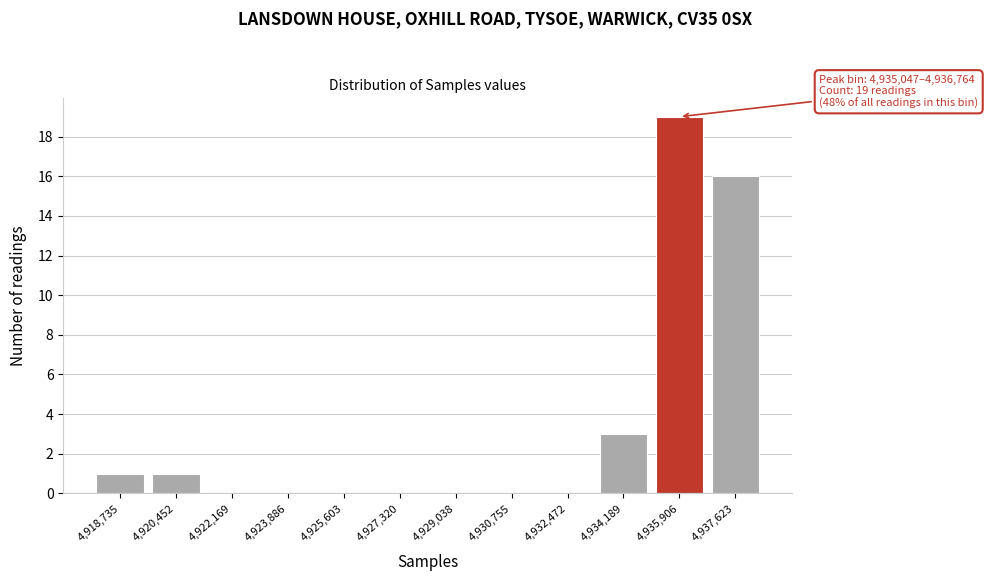

Which range on the x-axis has the tallest bar?

4935000 to 4936800